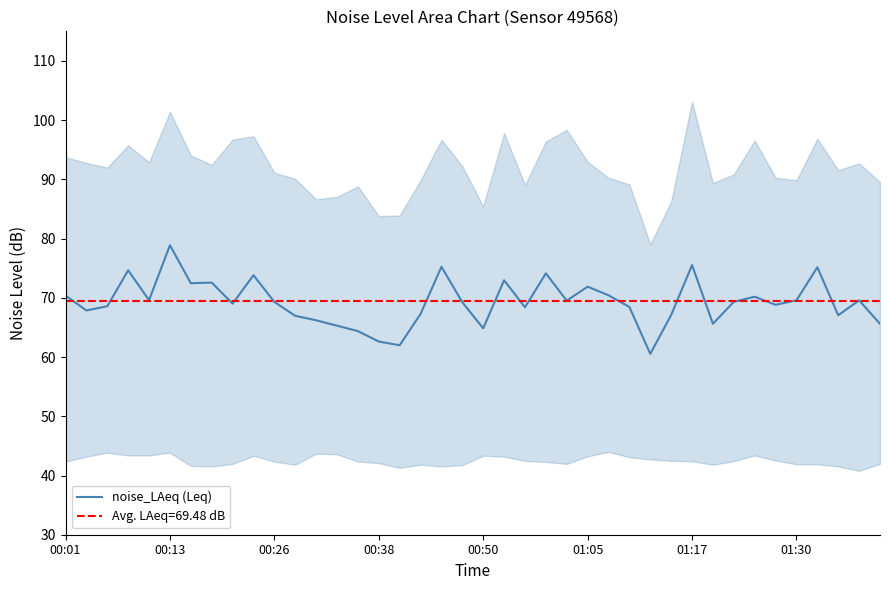

What is the highest value of the noise_LAeq (Leq) series?

78.9